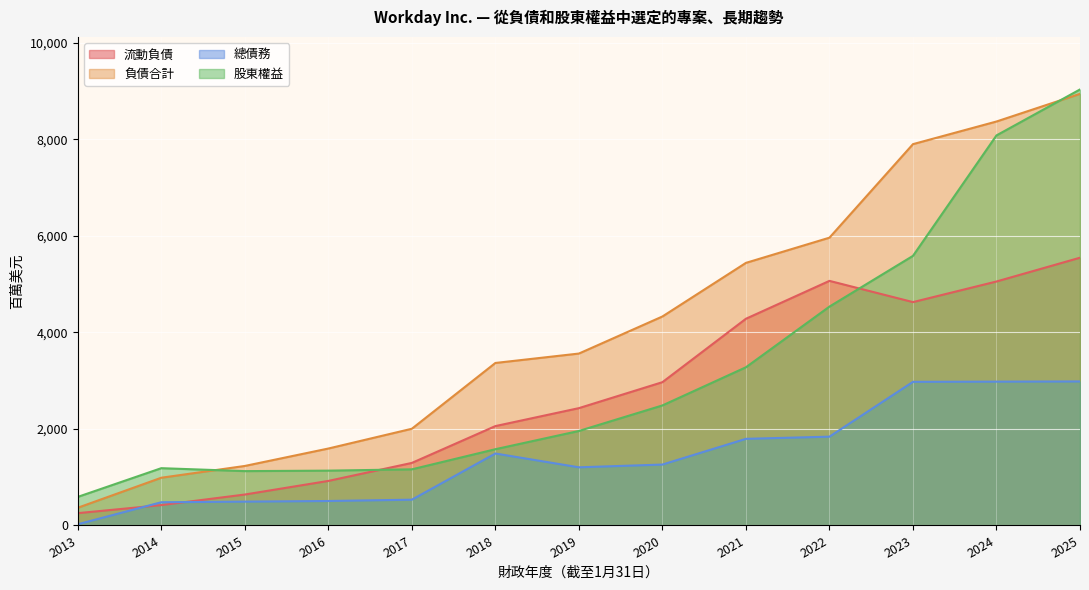

At which category does 流動負債 reach its first local peak?

2022